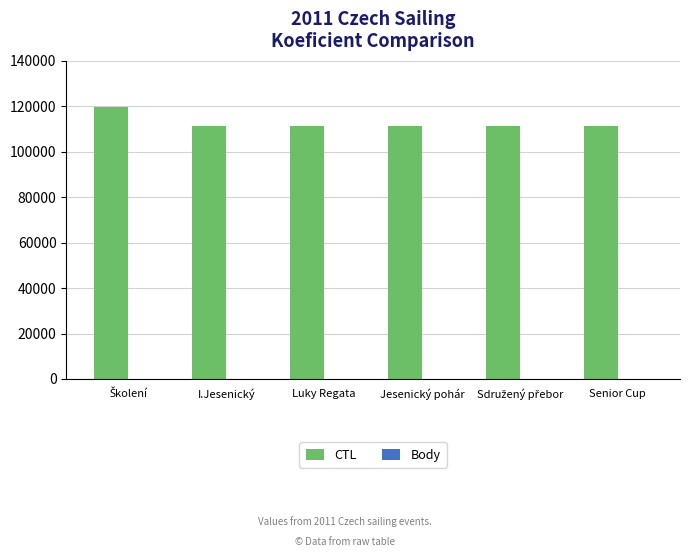

What is the maximum value shown in the chart?

119902.0